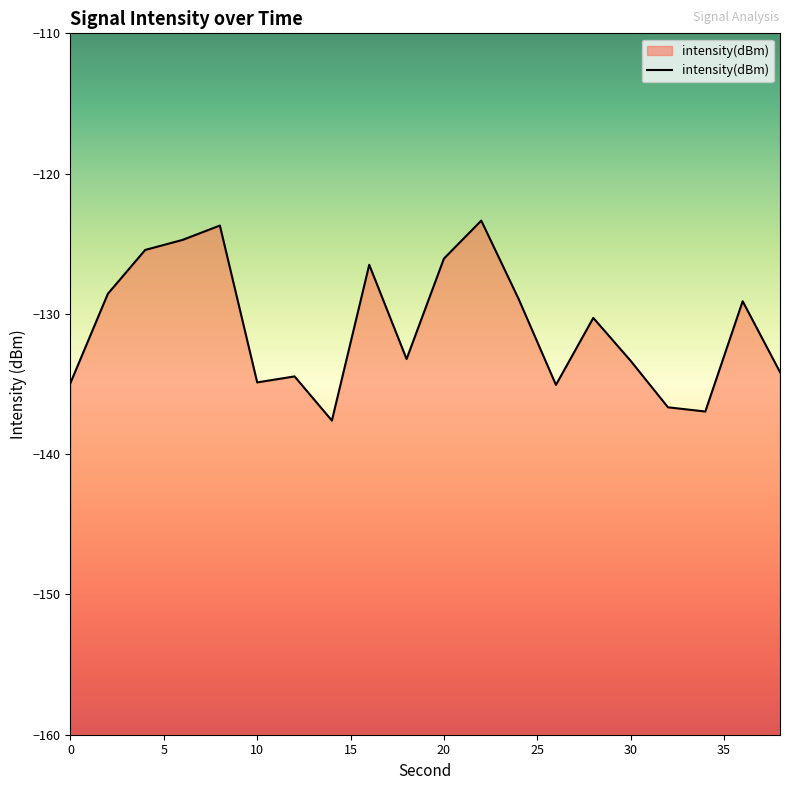

How many distinct data groups are displayed?

1